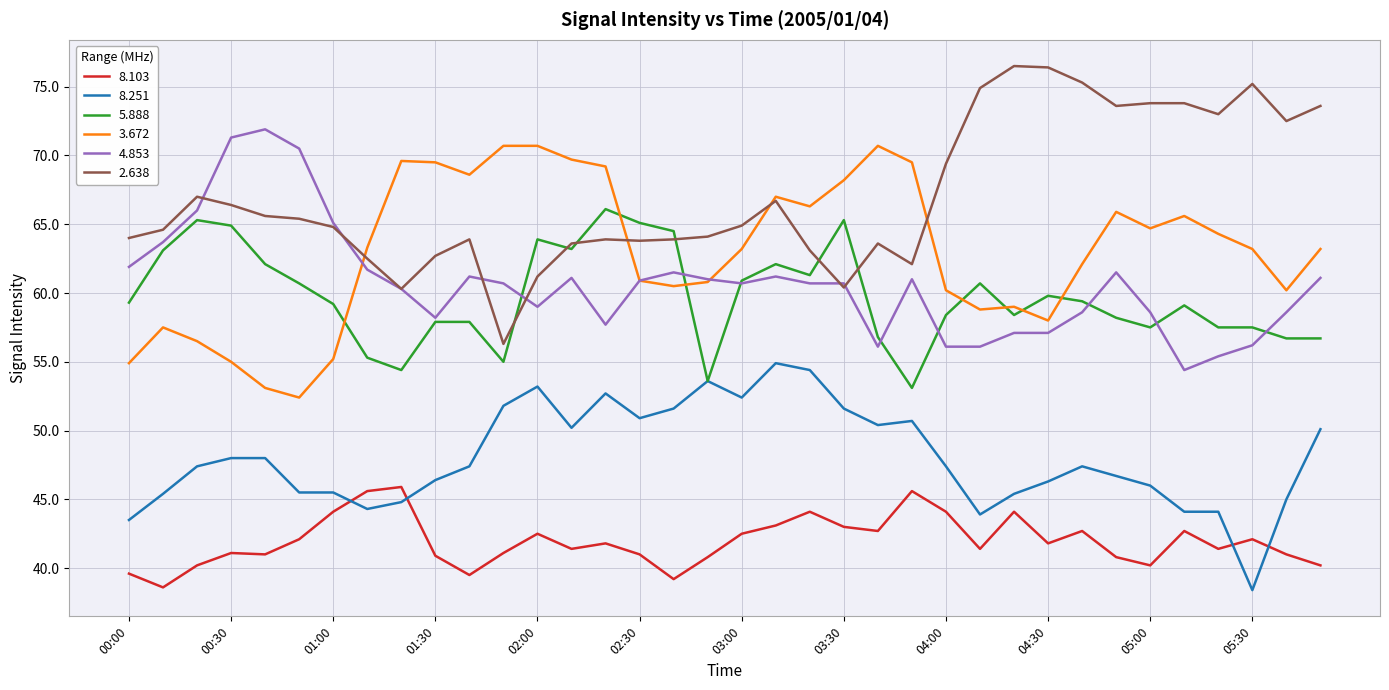

True or false: 8.251 and 4.853 intersect in this chart.

False